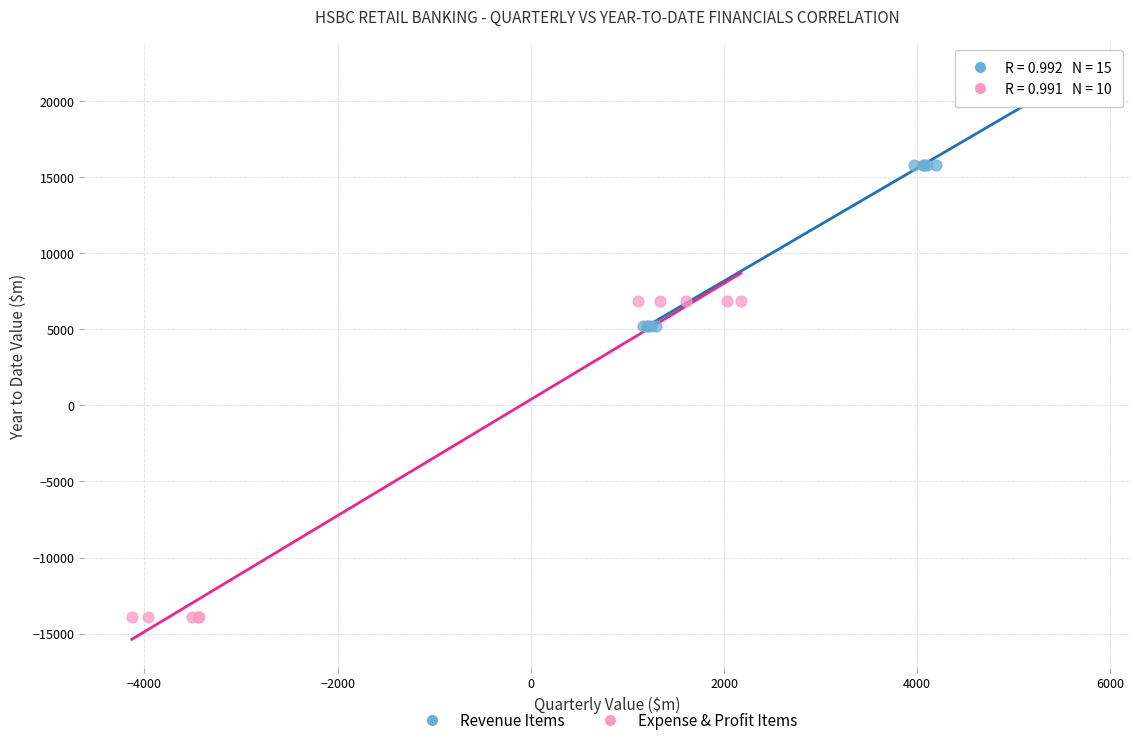

Which series contains the highest Y value?

Revenue Items